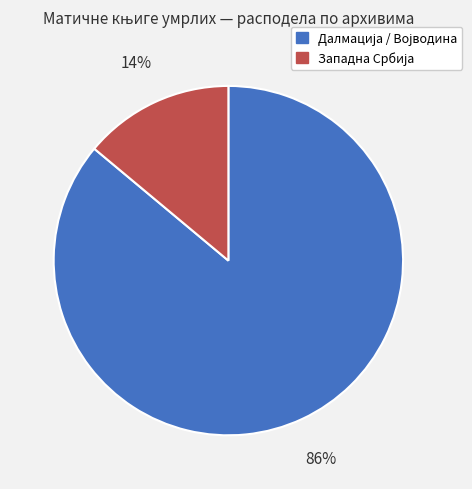

Is there any slice that represents more than half of the pie?

Yes